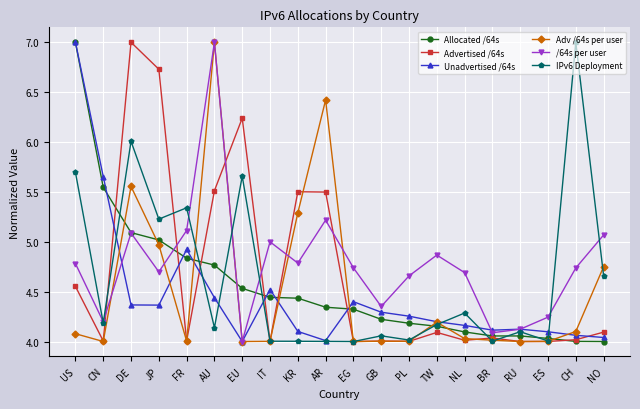

What is the difference between the highest and lowest values at CN?

1.7